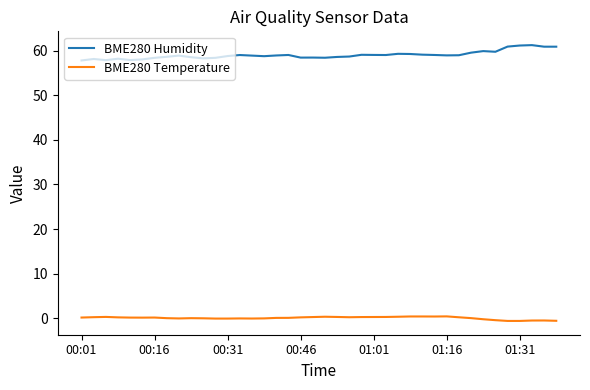

What are all the series names shown in the legend?

BME280 Humidity, BME280 Temperature